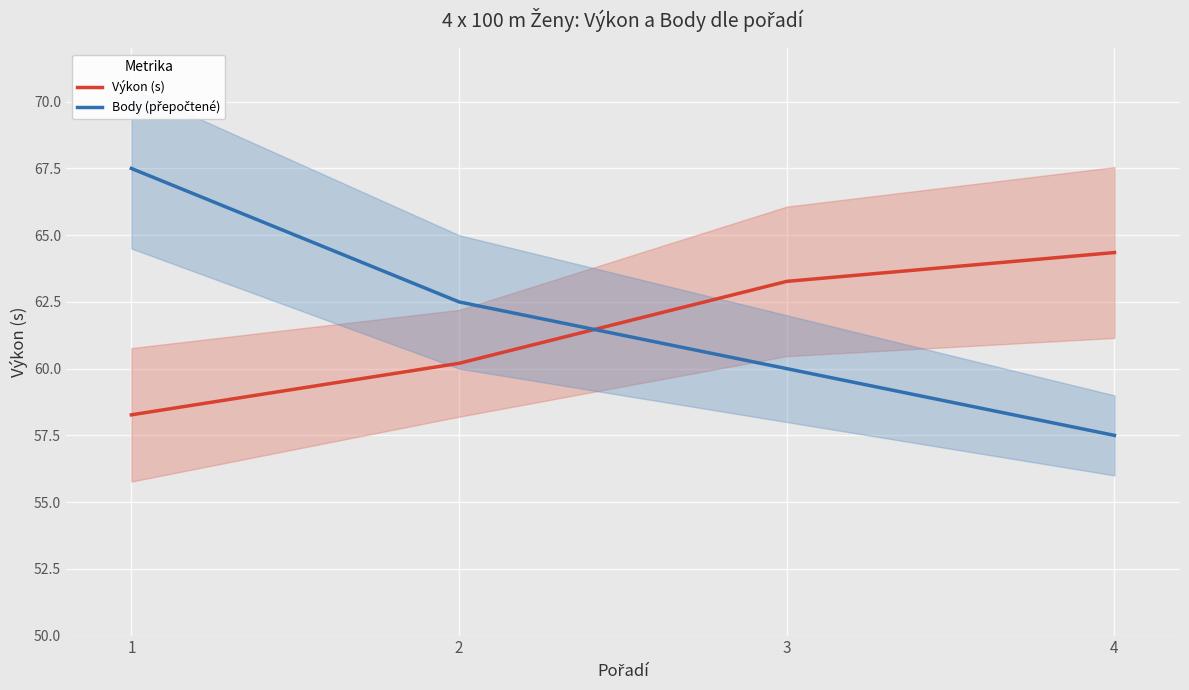

Where does the Body (přepočtené) series first go above 62?

1